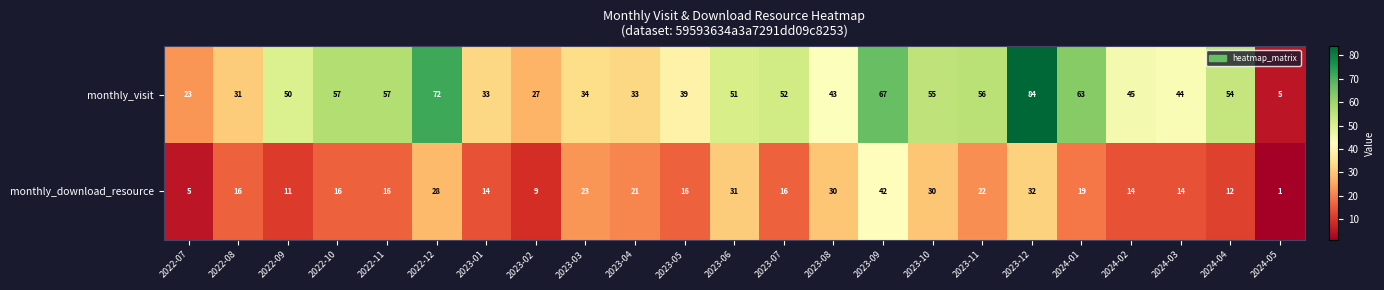

How many distinct data groups are displayed?

2